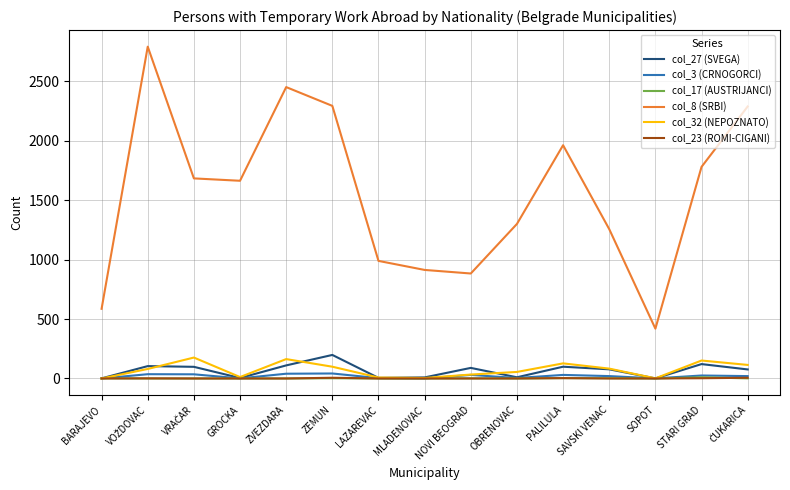

The col_8 (SRBI) series shows 1168 at NOVI BEOGRAD. True or false?

False